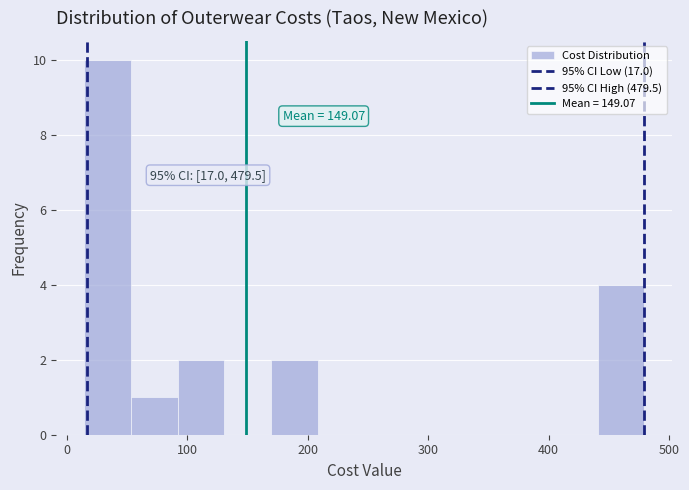

Around what value on the x-axis is the tallest bar? Give the approximate position of its centre, as read against the axis.

30